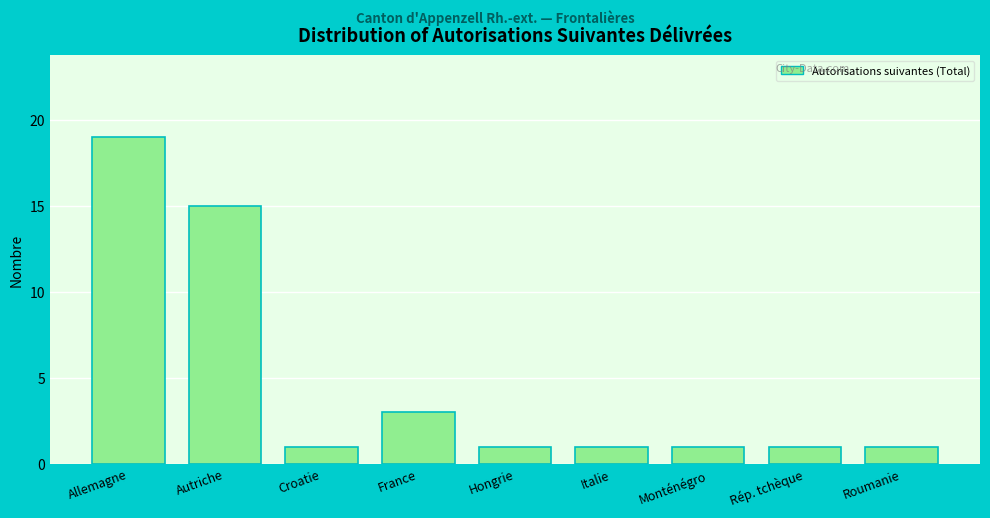

Reading left to right, list all the values displayed in this chart.

Allemagne=19	Autriche=15	Croatie=1	France=3	Hongrie=1	Italie=1	Monténégro=1	Rép. tchèque=1	Roumanie=1